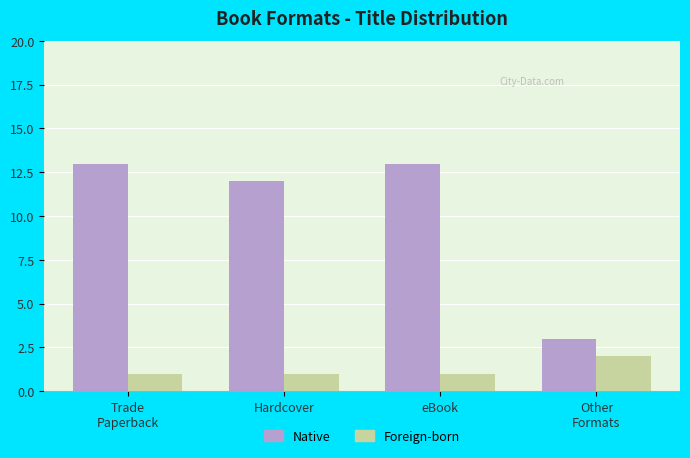

What position from the left is Other
Formats?

4